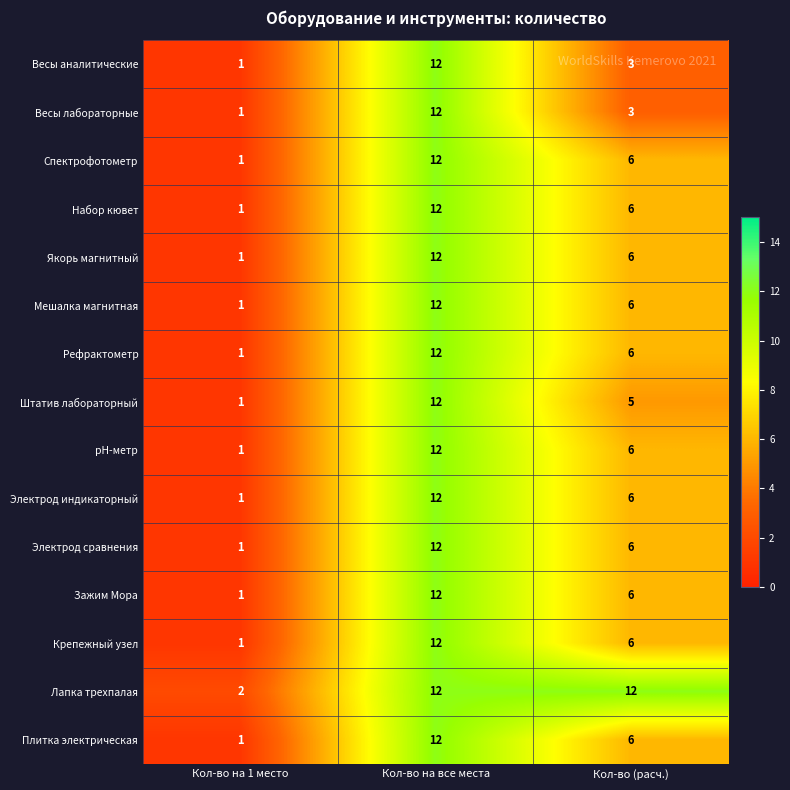

What is the difference between the second highest and minimum values in the Якорь магнитный series?

5